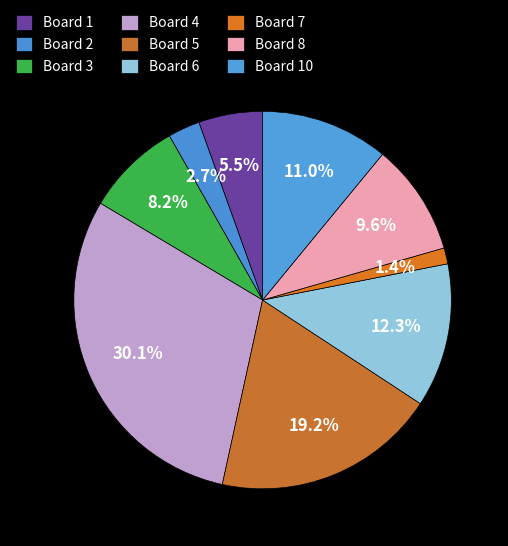

Count the number of slices in the pie.

9